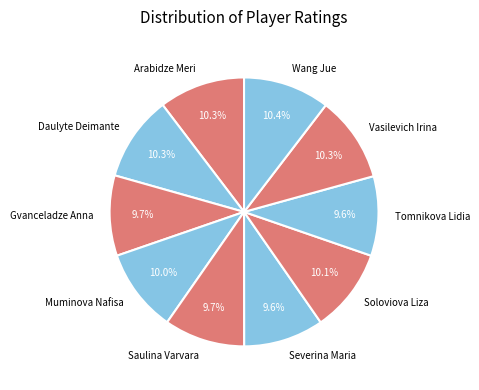

Between Vasilevich Irina and Gvanceladze Anna, which is larger?

Vasilevich Irina